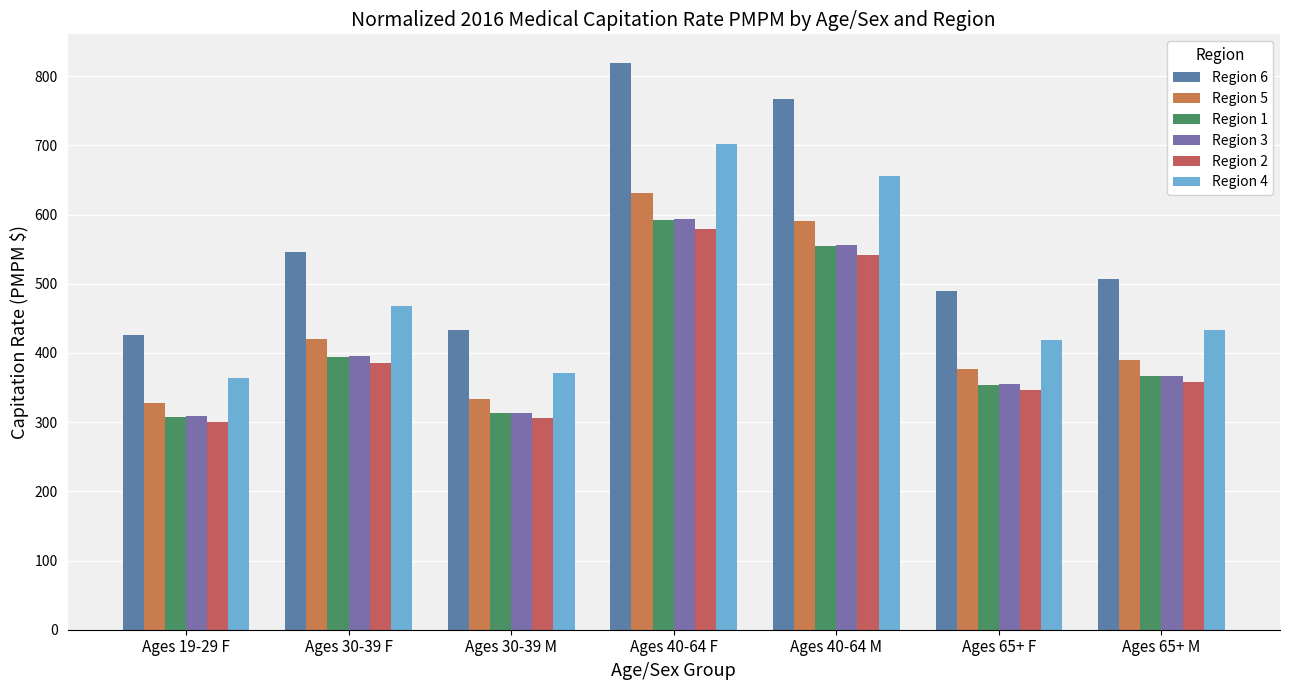

What is the label of the 2nd bar from the right?

Ages 65+ F